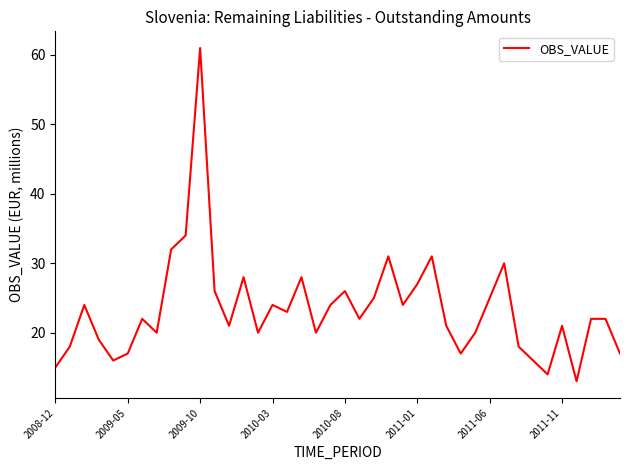

What is the greatest value displayed?

61